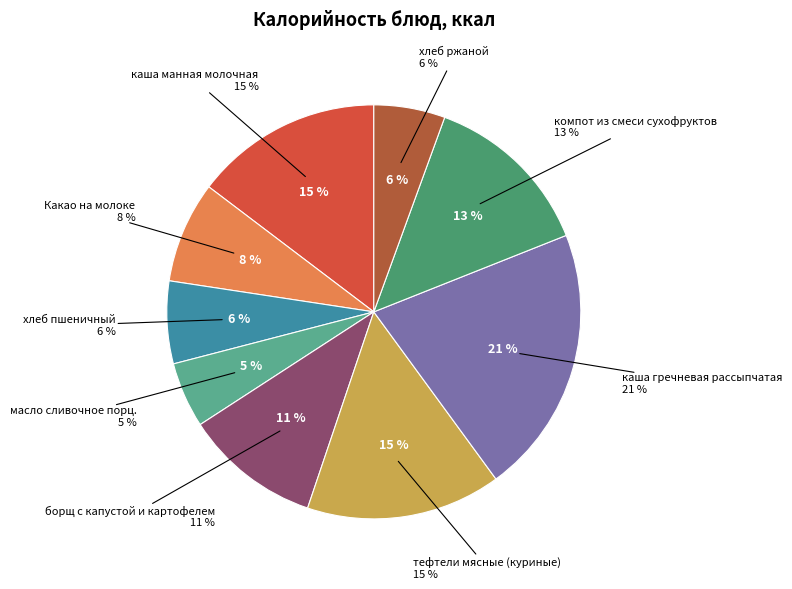

To the nearest percent, what portion does хлеб ржаной represent?

6%